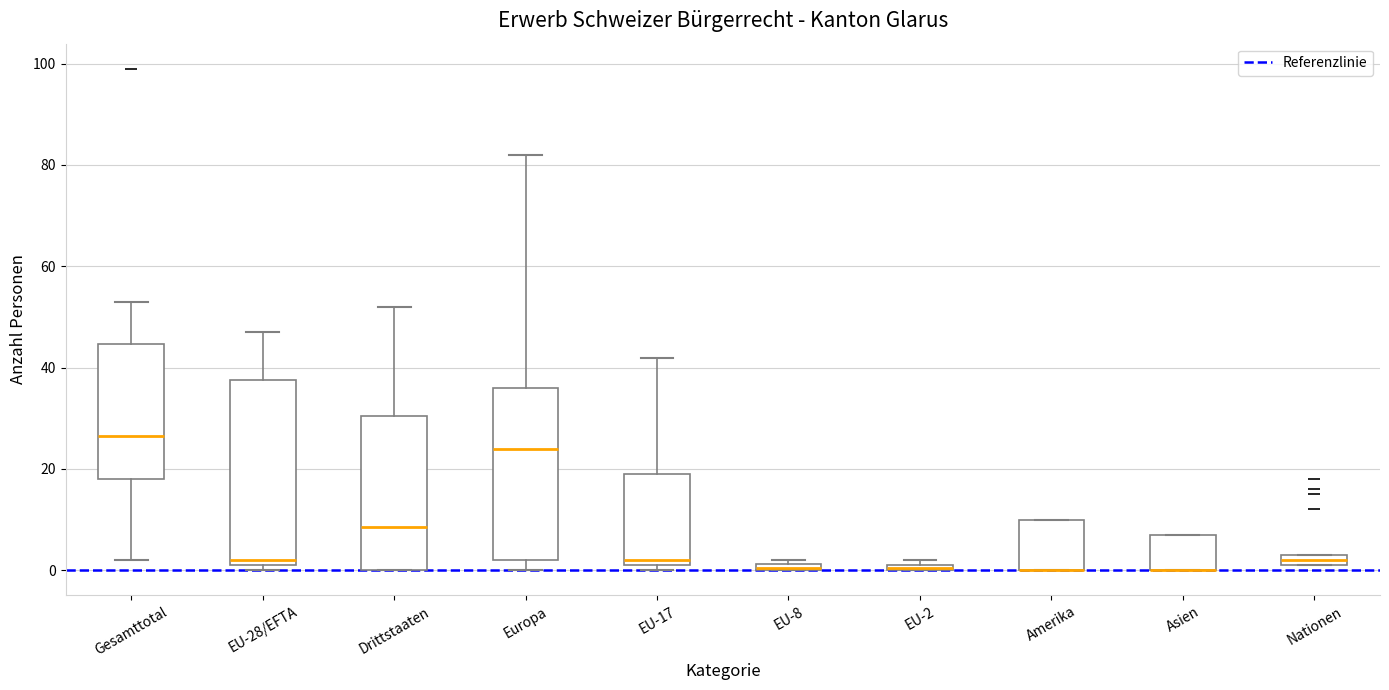

Where does the median line of the box for Europa sit on the y-axis? The values are not printed on the chart, so give them approximately, as read against the axis.

24